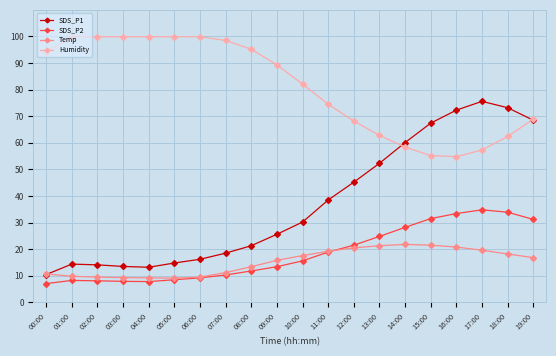

At 12:00, list the series in order from largest to smallest.

Humidity, SDS_P1, SDS_P2, Temp